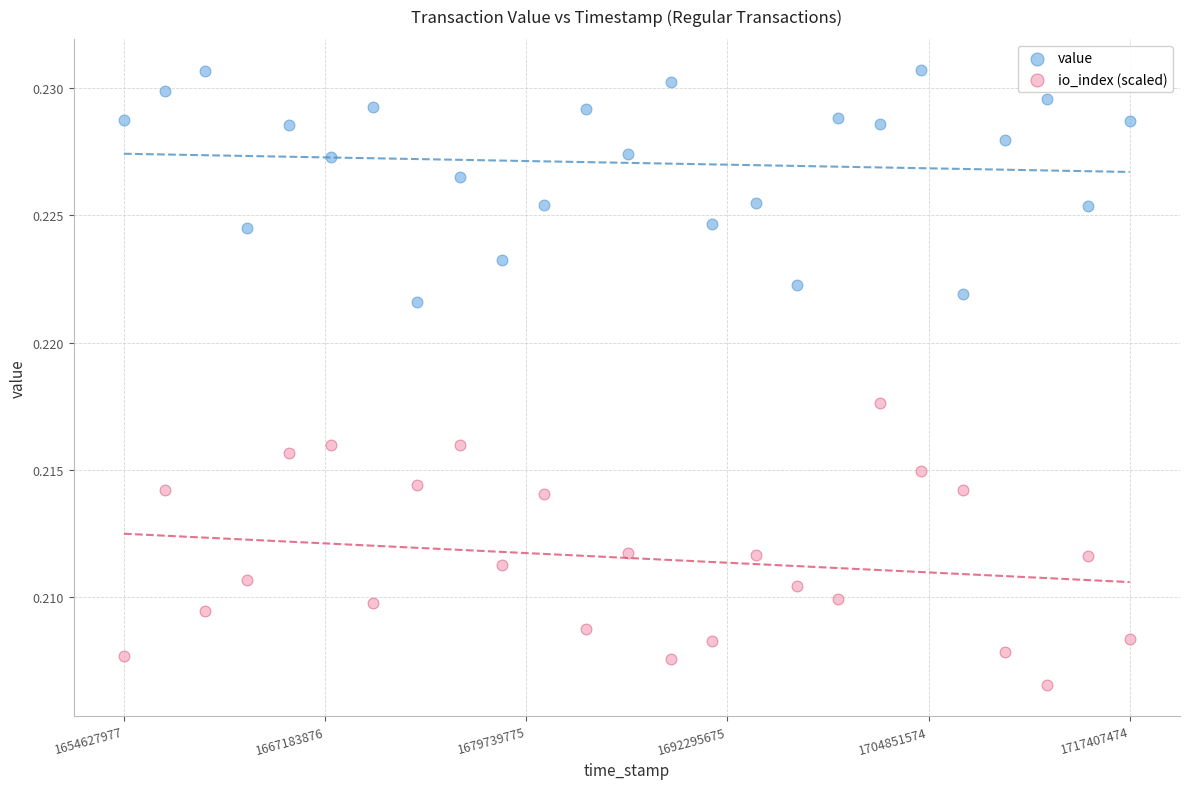

Which series has the widest spread of Y values?

io_index (scaled)